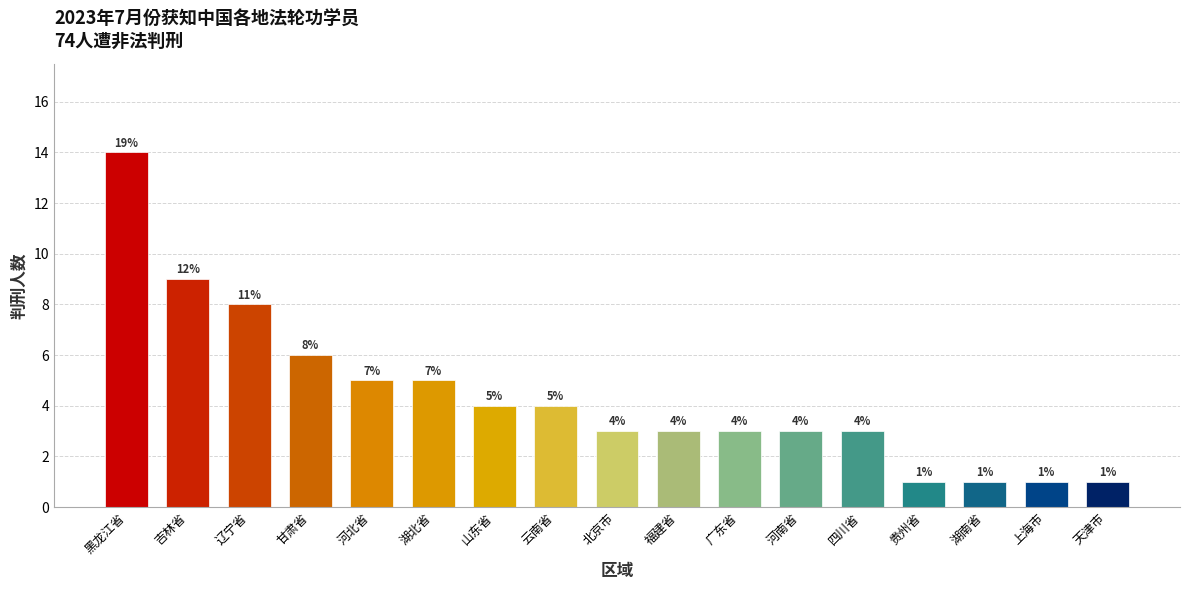

Reading right to left, what are all the values shown in this chart?

天津市=1	上海市=1	湖南省=1	贵州省=1	四川省=3	河南省=3	广东省=3	福建省=3	北京市=3	云南省=4	山东省=4	湖北省=5	河北省=5	甘肃省=6	辽宁省=8	吉林省=9	黑龙江省=14